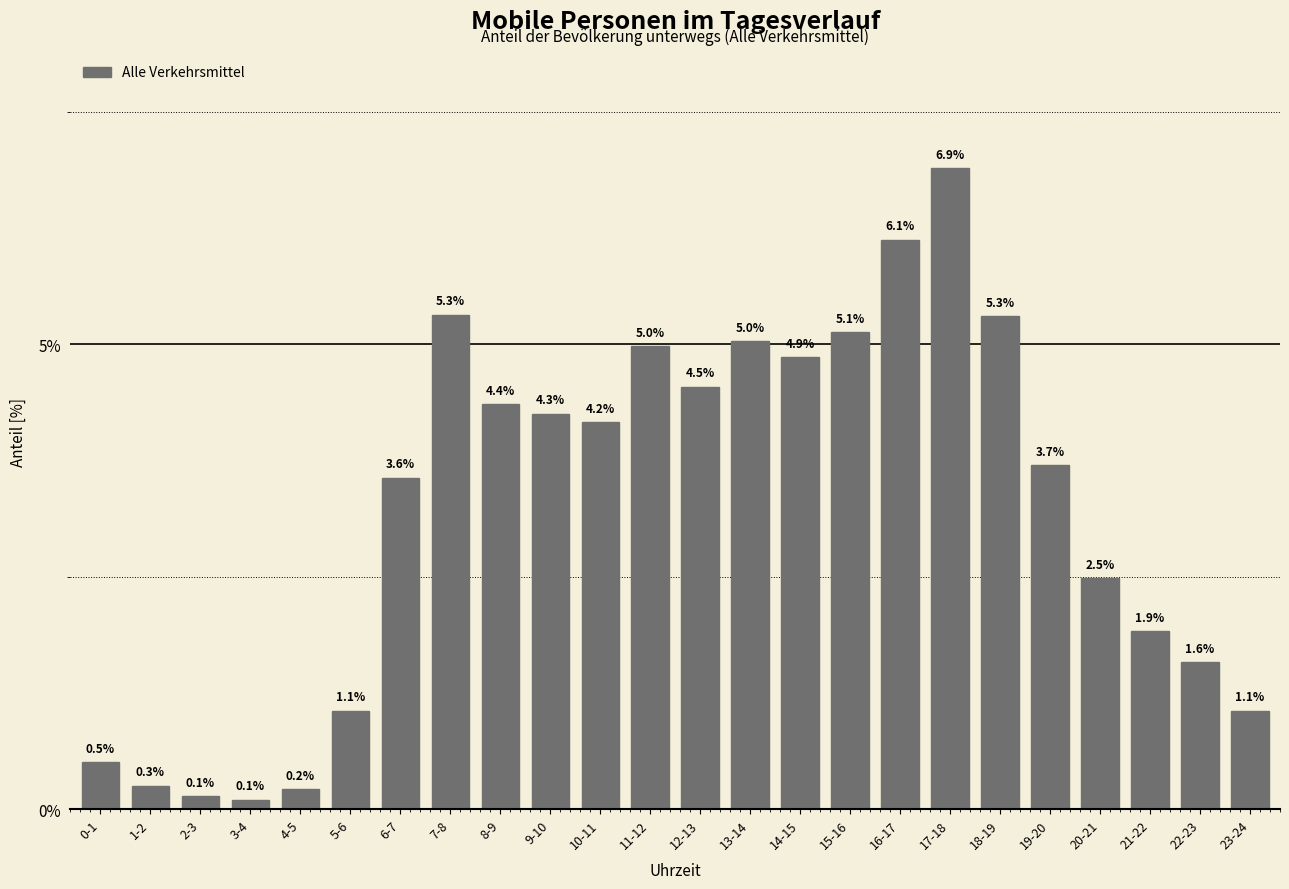

Reading left to right, extract all data points from this chart.

0-1=0.5	1-2=0.3	2-3=0.1	3-4=0.1	4-5=0.2	5-6=1.1	6-7=3.6	7-8=5.3	8-9=4.4	9-10=4.3	10-11=4.2	11-12=5.0	12-13=4.5	13-14=5.0	14-15=4.9	15-16=5.1	16-17=6.1	17-18=6.9	18-19=5.3	19-20=3.7	20-21=2.5	21-22=1.9	22-23=1.6	23-24=1.1